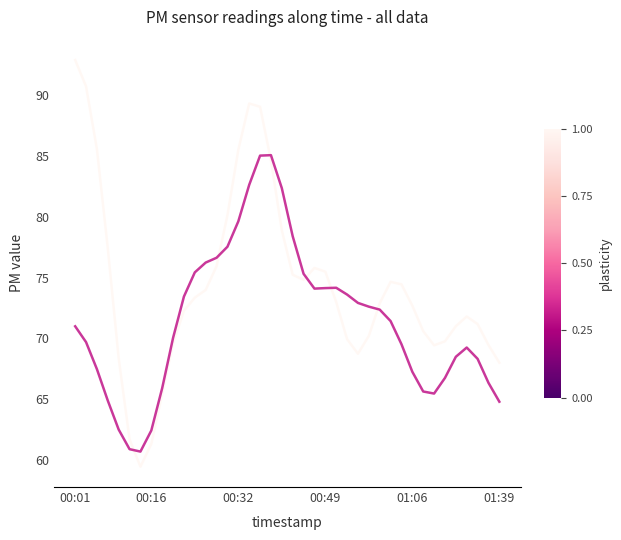

What is the maximum value shown in the chart?

92.9